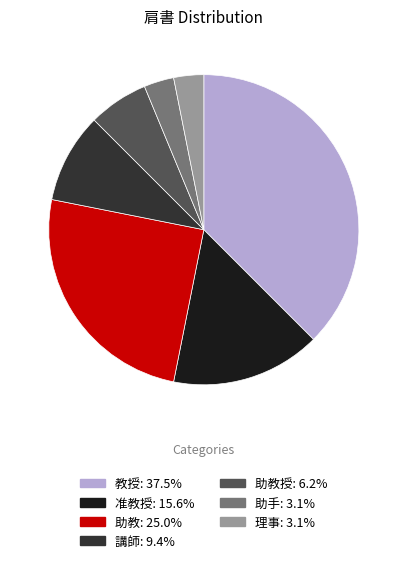

Is there a majority slice in this chart?

No